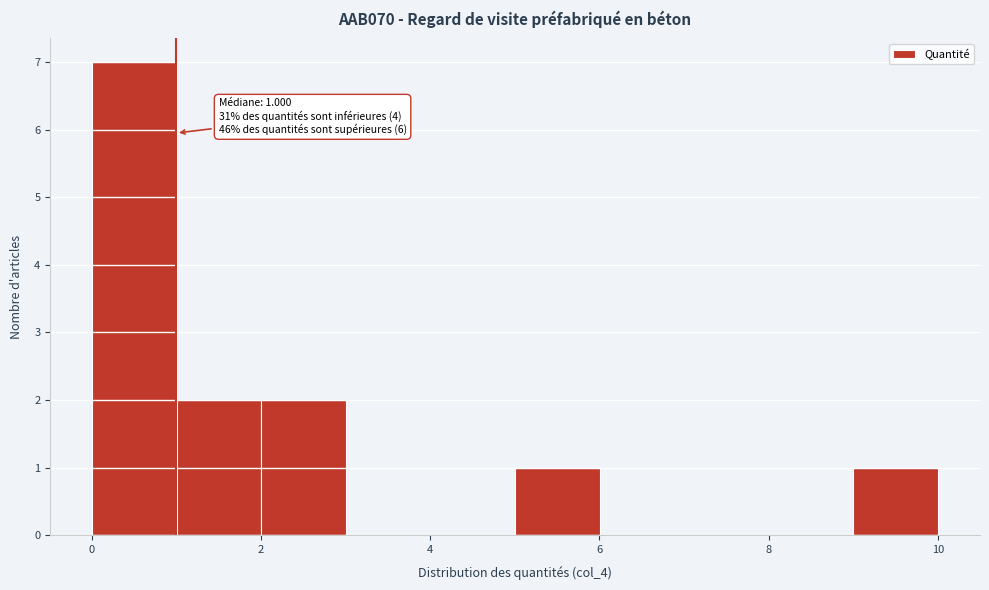

Over which range of the x-axis is the bar tallest?

0 to 1